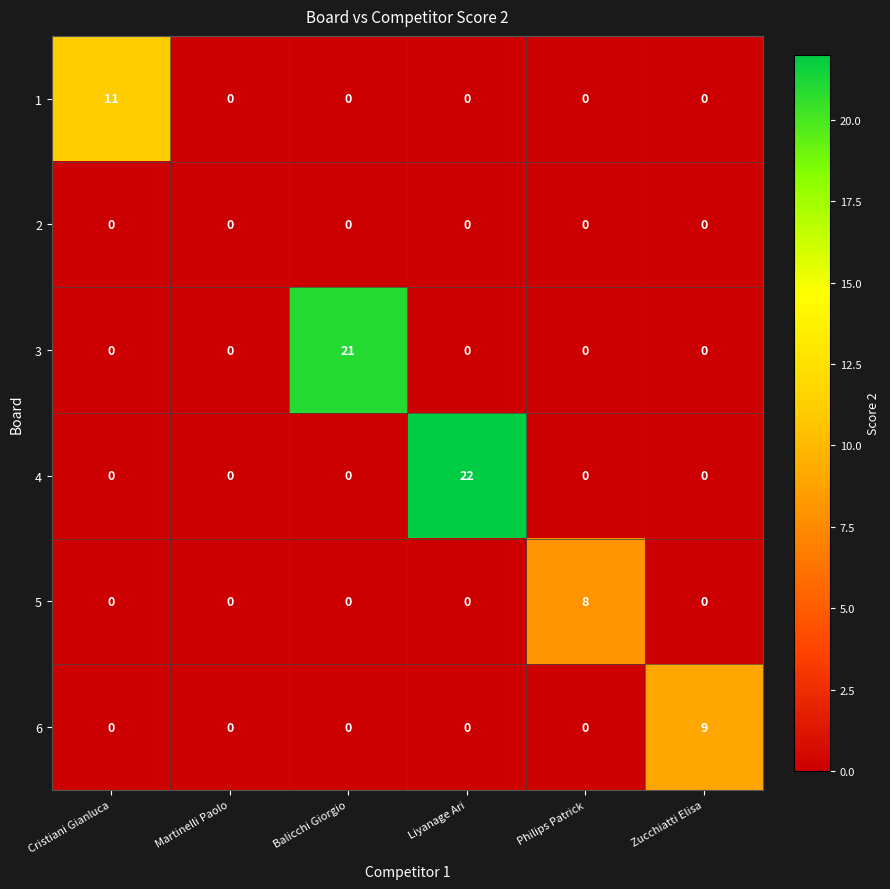

What is the maximum value for 3?

21